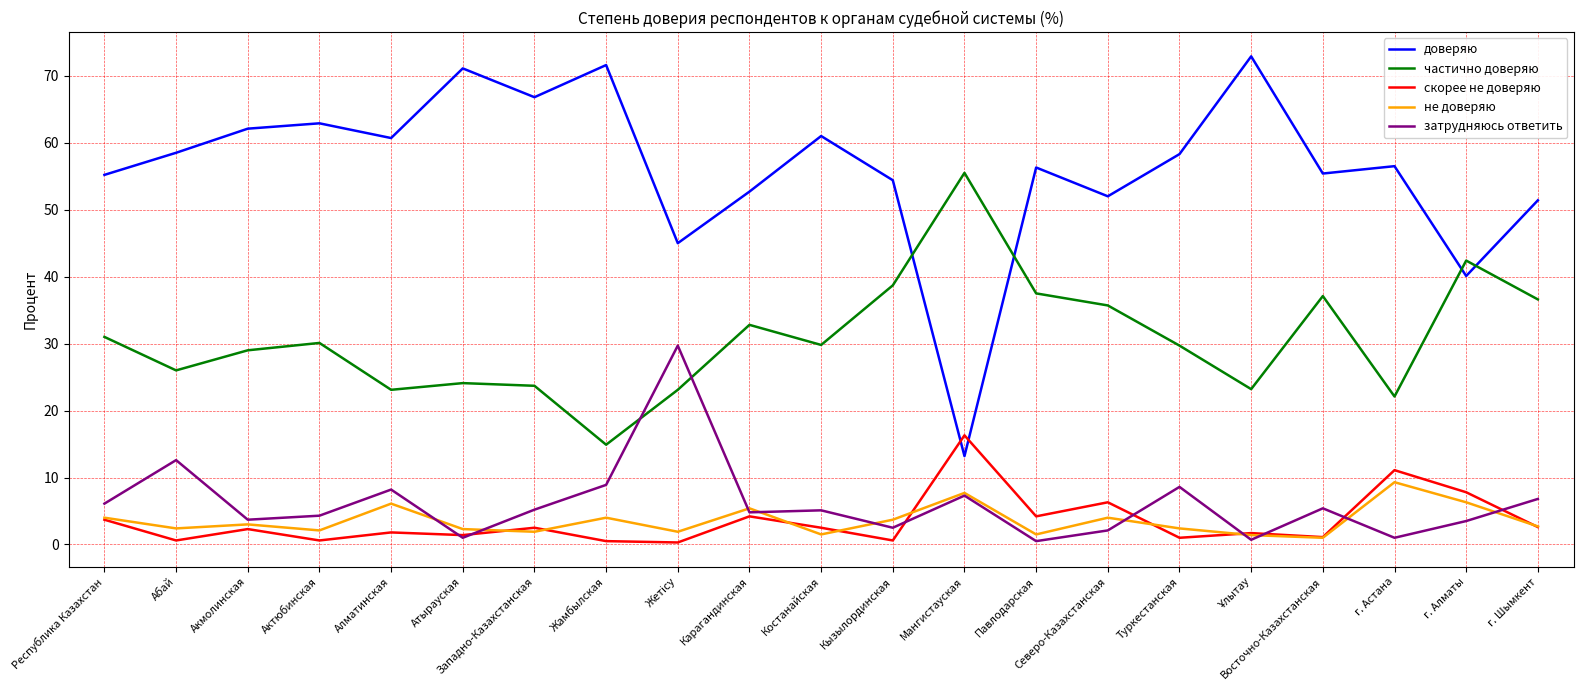

Where is the first local minimum for доверяю?

Алматинская